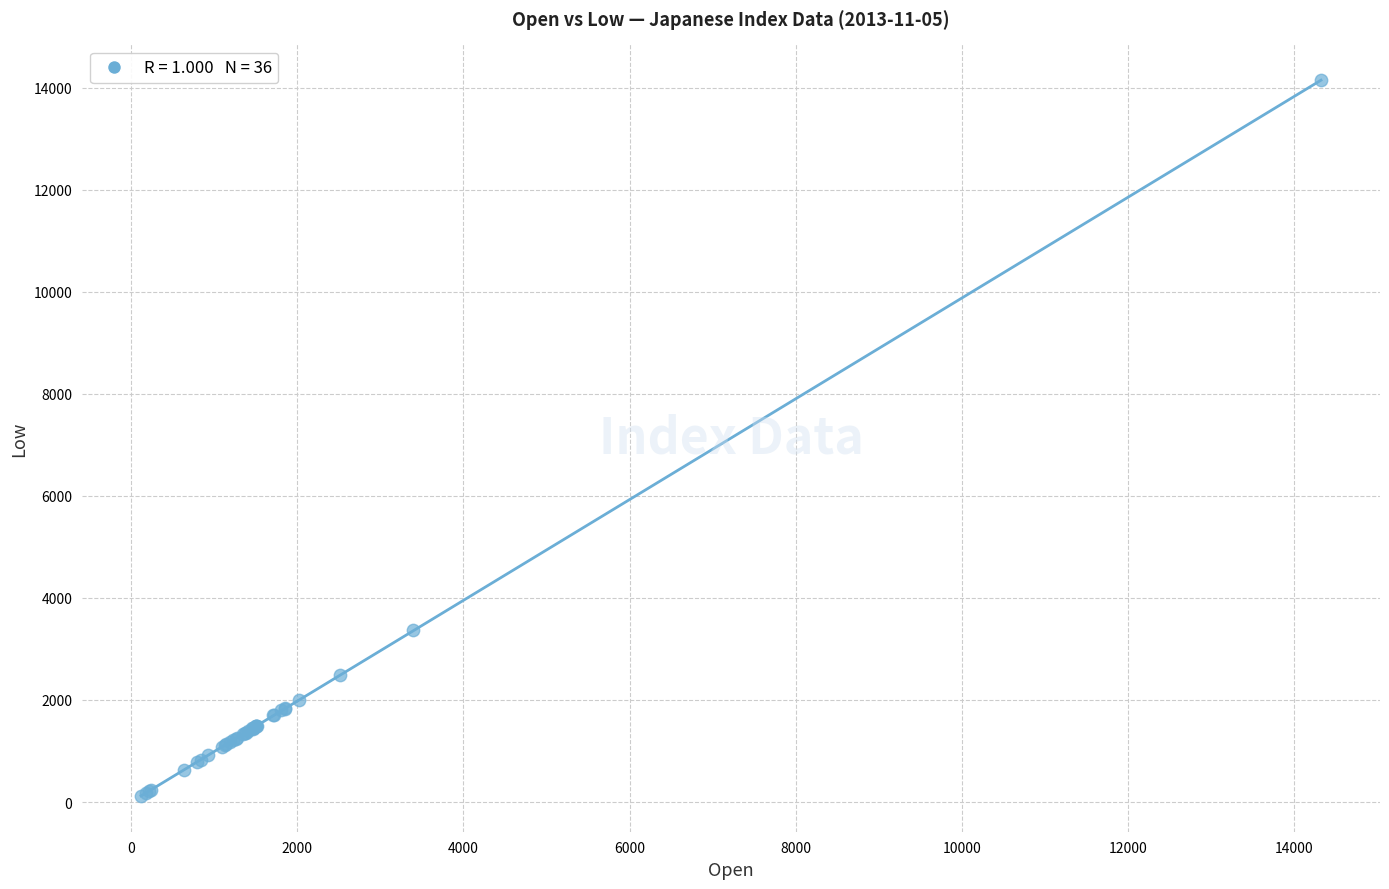

What Y value in the scatter plot is closest to 7130?

3372.8